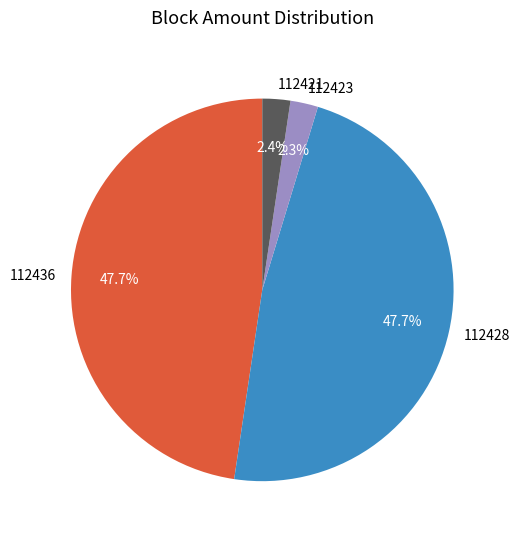

Does 112421 represent more than half of the total?

No